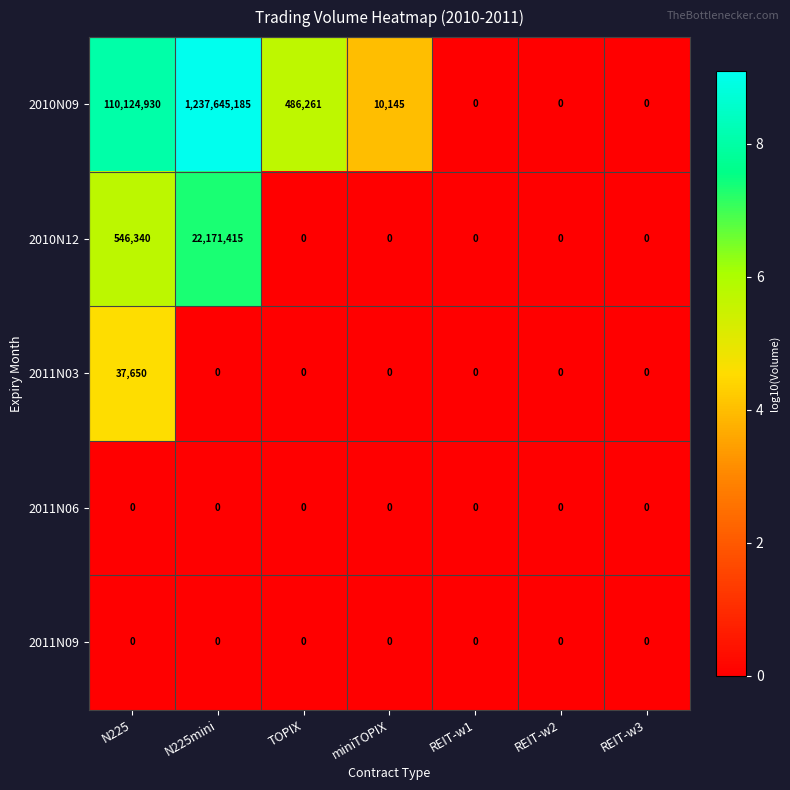

Which series has the largest total across all categories?

2010N09